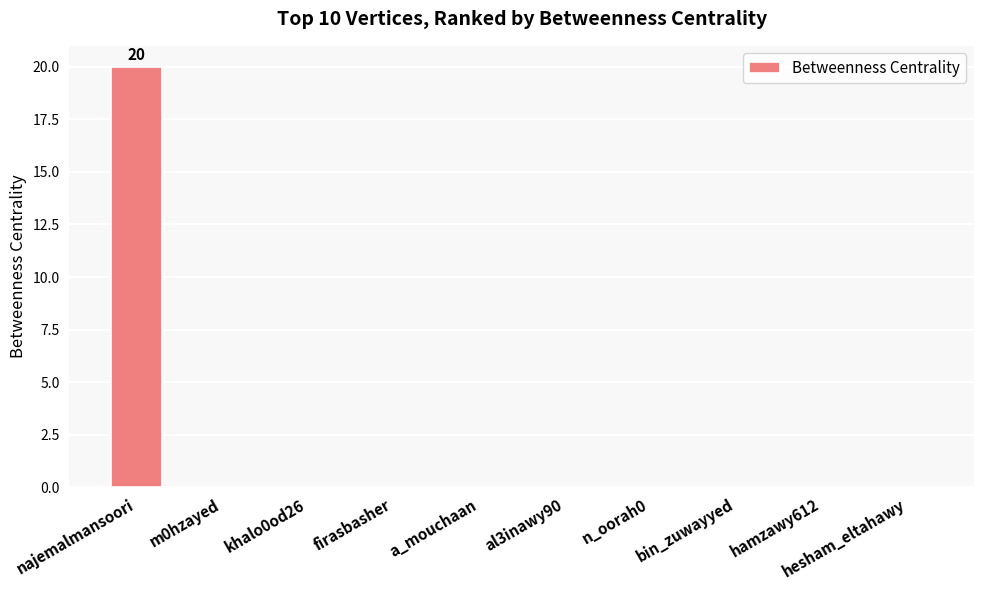

What is the greatest value displayed?

20